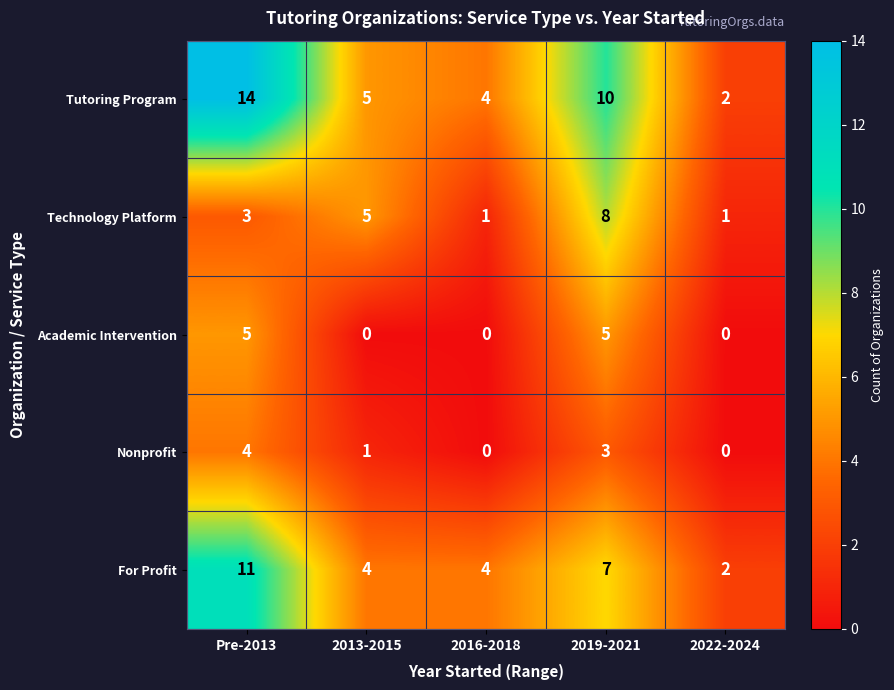

Count the Technology Platform values in the range 1 to 5.

4